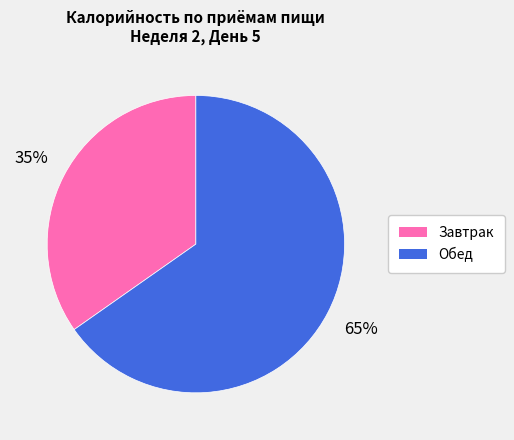

To the nearest percent, what is the average slice percentage?

50%